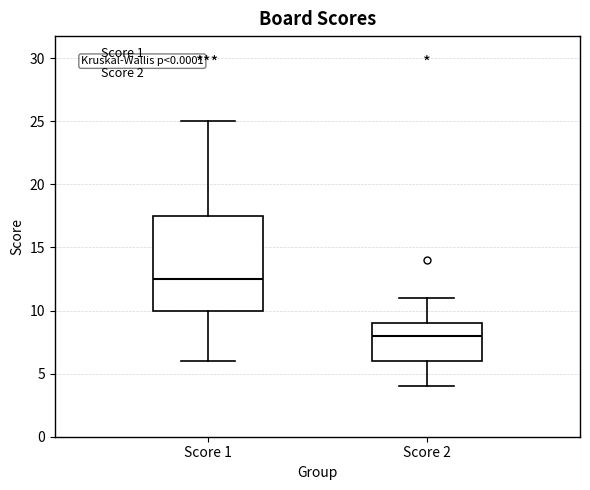

Comparing the boxes themselves (not the whiskers), which one is the tallest?

Score 1